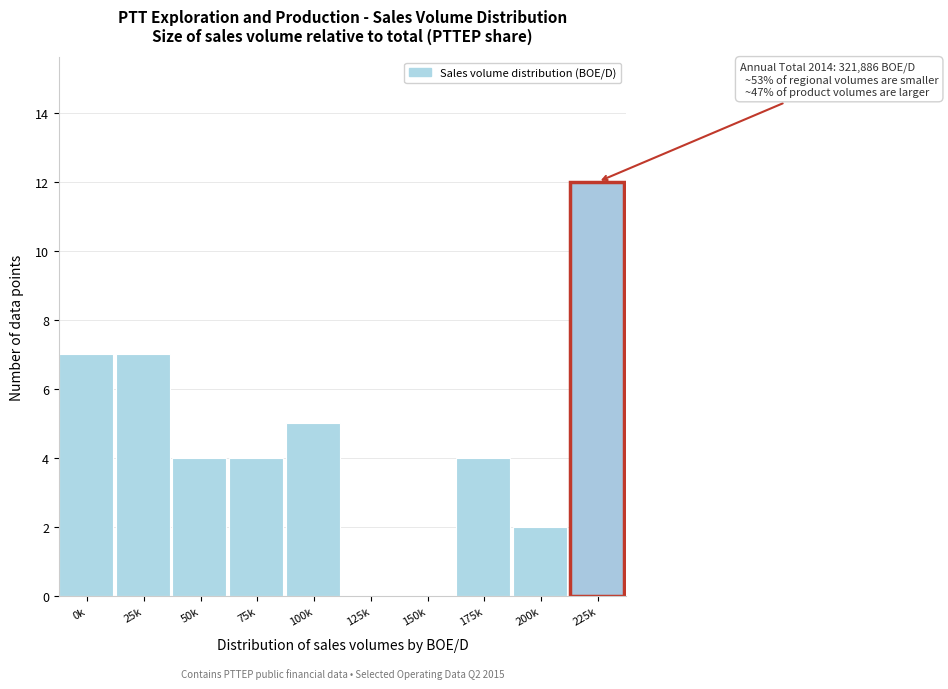

Reading right to left, extract all data points from this chart.

225k=12	200k=2	175k=4	150k=0	125k=0	100k=5	75k=4	50k=4	25k=7	0k=7